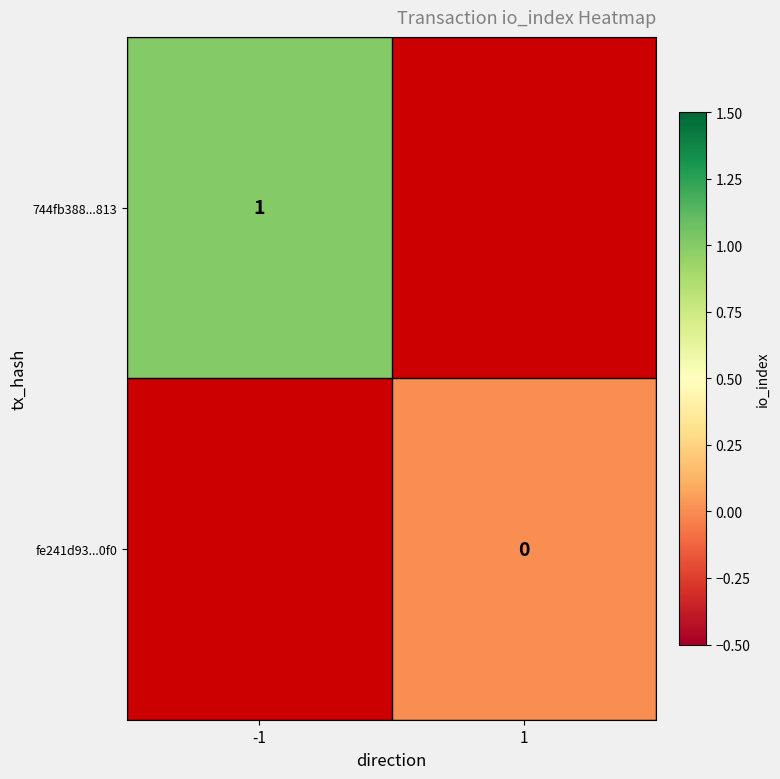

Is it true that 744fb388...813 equals 1 at -1?

True